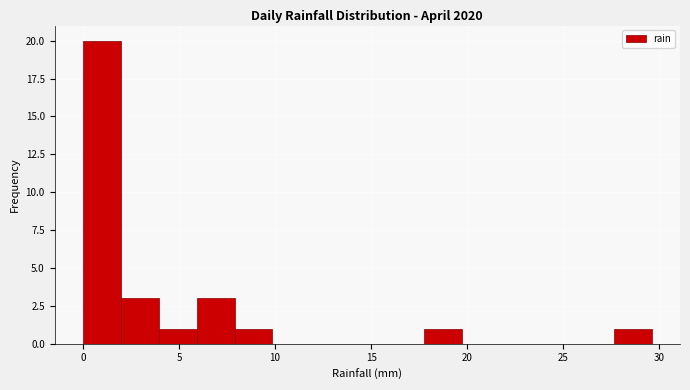

Read against the x-axis, roughly where is the centre of the tallest bar?

1.0